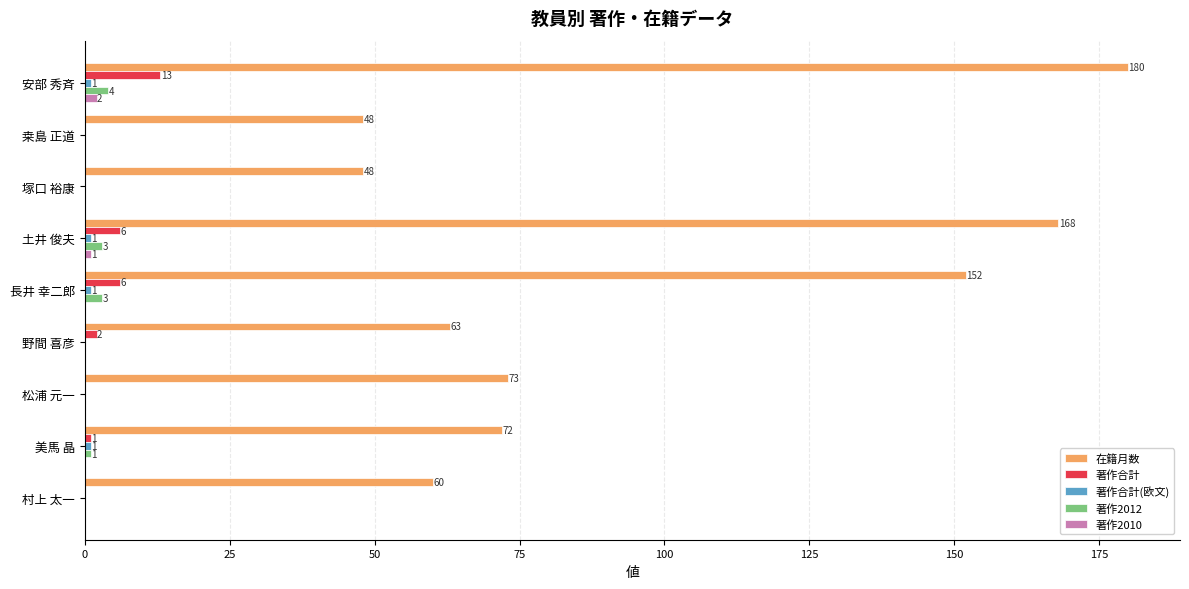

How many series are shown in this chart?

5